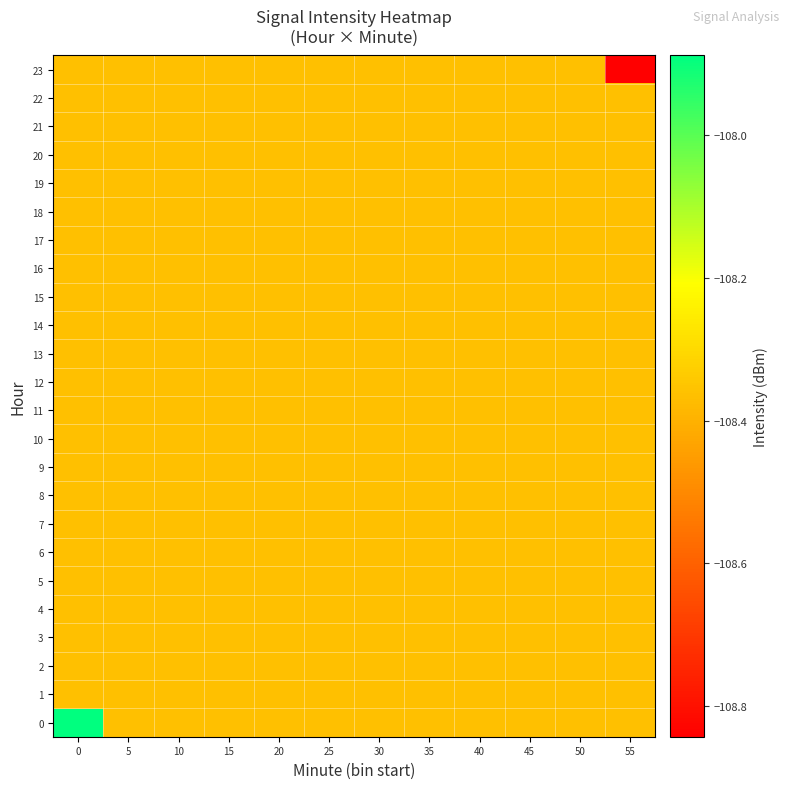

Reading left to right, what are all the values shown in this chart?

0: 0=-107.9	5=-108.4	10=-108.4	15=-108.4	20=-108.4	25=-108.4	30=-108.4	35=-108.4	40=-108.4	45=-108.4	50=-108.4	55=-108.4
1: 0=-108.4	5=-108.4	10=-108.4	15=-108.4	20=-108.4	25=-108.4	30=-108.4	35=-108.4	40=-108.4	45=-108.4	50=-108.4	55=-108.4
2: 0=-108.4	5=-108.4	10=-108.4	15=-108.4	20=-108.4	25=-108.4	30=-108.4	35=-108.4	40=-108.4	45=-108.4	50=-108.4	55=-108.4
3: 0=-108.4	5=-108.4	10=-108.4	15=-108.4	20=-108.4	25=-108.4	30=-108.4	35=-108.4	40=-108.4	45=-108.4	50=-108.4	55=-108.4
4: 0=-108.4	5=-108.4	10=-108.4	15=-108.4	20=-108.4	25=-108.4	30=-108.4	35=-108.4	40=-108.4	45=-108.4	50=-108.4	55=-108.4
5: 0=-108.4	5=-108.4	10=-108.4	15=-108.4	20=-108.4	25=-108.4	30=-108.4	35=-108.4	40=-108.4	45=-108.4	50=-108.4	55=-108.4
6: 0=-108.4	5=-108.4	10=-108.4	15=-108.4	20=-108.4	25=-108.4	30=-108.4	35=-108.4	40=-108.4	45=-108.4	50=-108.4	55=-108.4
7: 0=-108.4	5=-108.4	10=-108.4	15=-108.4	20=-108.4	25=-108.4	30=-108.4	35=-108.4	40=-108.4	45=-108.4	50=-108.4	55=-108.4
8: 0=-108.4	5=-108.4	10=-108.4	15=-108.4	20=-108.4	25=-108.4	30=-108.4	35=-108.4	40=-108.4	45=-108.4	50=-108.4	55=-108.4
9: 0=-108.4	5=-108.4	10=-108.4	15=-108.4	20=-108.4	25=-108.4	30=-108.4	35=-108.4	40=-108.4	45=-108.4	50=-108.4	55=-108.4
10: 0=-108.4	5=-108.4	10=-108.4	15=-108.4	20=-108.4	25=-108.4	30=-108.4	35=-108.4	40=-108.4	45=-108.4	50=-108.4	55=-108.4
11: 0=-108.4	5=-108.4	10=-108.4	15=-108.4	20=-108.4	25=-108.4	30=-108.4	35=-108.4	40=-108.4	45=-108.4	50=-108.4	55=-108.4
12: 0=-108.4	5=-108.4	10=-108.4	15=-108.4	20=-108.4	25=-108.4	30=-108.4	35=-108.4	40=-108.4	45=-108.4	50=-108.4	55=-108.4
13: 0=-108.4	5=-108.4	10=-108.4	15=-108.4	20=-108.4	25=-108.4	30=-108.4	35=-108.4	40=-108.4	45=-108.4	50=-108.4	55=-108.4
14: 0=-108.4	5=-108.4	10=-108.4	15=-108.4	20=-108.4	25=-108.4	30=-108.4	35=-108.4	40=-108.4	45=-108.4	50=-108.4	55=-108.4
15: 0=-108.4	5=-108.4	10=-108.4	15=-108.4	20=-108.4	25=-108.4	30=-108.4	35=-108.4	40=-108.4	45=-108.4	50=-108.4	55=-108.4
16: 0=-108.4	5=-108.4	10=-108.4	15=-108.4	20=-108.4	25=-108.4	30=-108.4	35=-108.4	40=-108.4	45=-108.4	50=-108.4	55=-108.4
17: 0=-108.4	5=-108.4	10=-108.4	15=-108.4	20=-108.4	25=-108.4	30=-108.4	35=-108.4	40=-108.4	45=-108.4	50=-108.4	55=-108.4
18: 0=-108.4	5=-108.4	10=-108.4	15=-108.4	20=-108.4	25=-108.4	30=-108.4	35=-108.4	40=-108.4	45=-108.4	50=-108.4	55=-108.4
19: 0=-108.4	5=-108.4	10=-108.4	15=-108.4	20=-108.4	25=-108.4	30=-108.4	35=-108.4	40=-108.4	45=-108.4	50=-108.4	55=-108.4
20: 0=-108.4	5=-108.4	10=-108.4	15=-108.4	20=-108.4	25=-108.4	30=-108.4	35=-108.4	40=-108.4	45=-108.4	50=-108.4	55=-108.4
21: 0=-108.4	5=-108.4	10=-108.4	15=-108.4	20=-108.4	25=-108.4	30=-108.4	35=-108.4	40=-108.4	45=-108.4	50=-108.4	55=-108.4
22: 0=-108.4	5=-108.4	10=-108.4	15=-108.4	20=-108.4	25=-108.4	30=-108.4	35=-108.4	40=-108.4	45=-108.4	50=-108.4	55=-108.4
23: 0=-108.4	5=-108.4	10=-108.4	15=-108.4	20=-108.4	25=-108.4	30=-108.4	35=-108.4	40=-108.4	45=-108.4	50=-108.4	55=-108.8